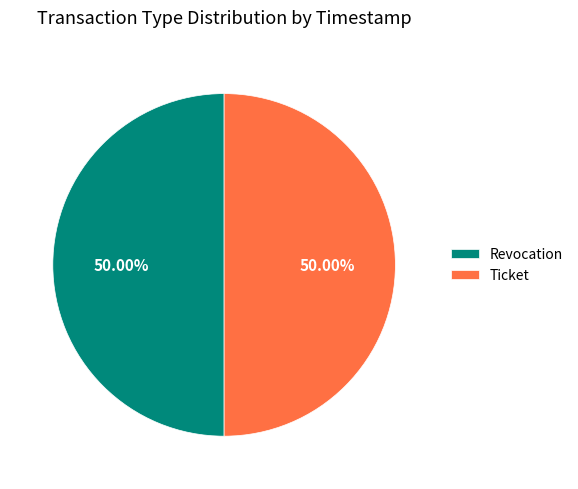

What is the ratio of the value at Ticket to the value at Revocation?

1.0